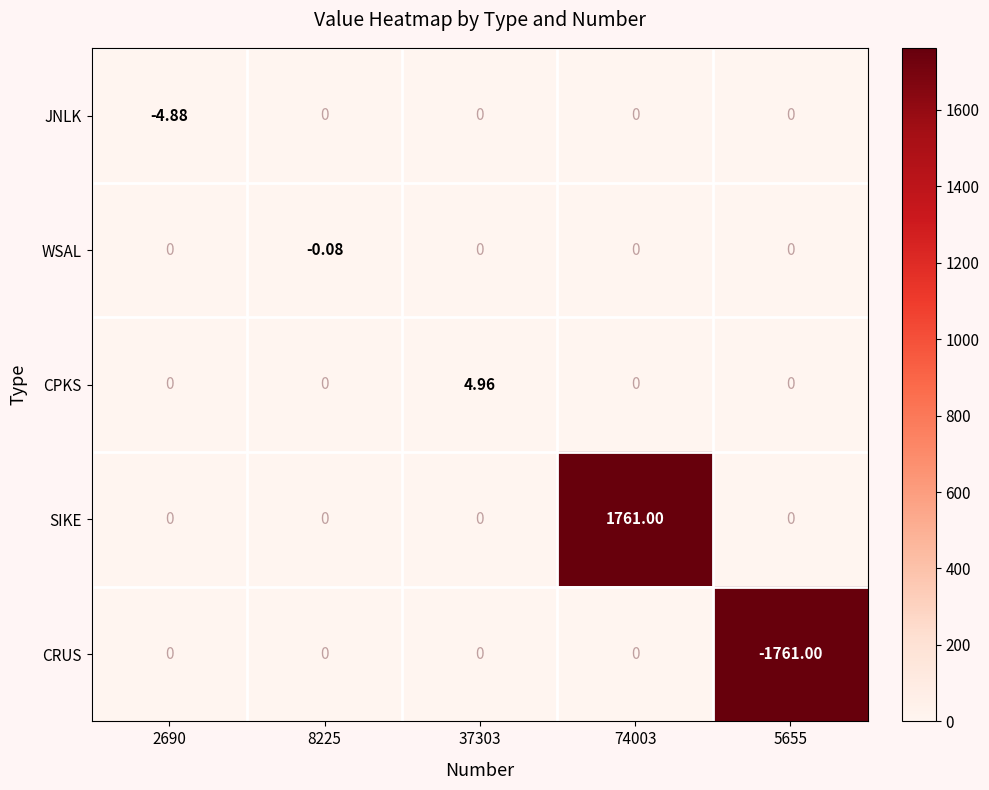

Which series has the largest total across all categories?

SIKE